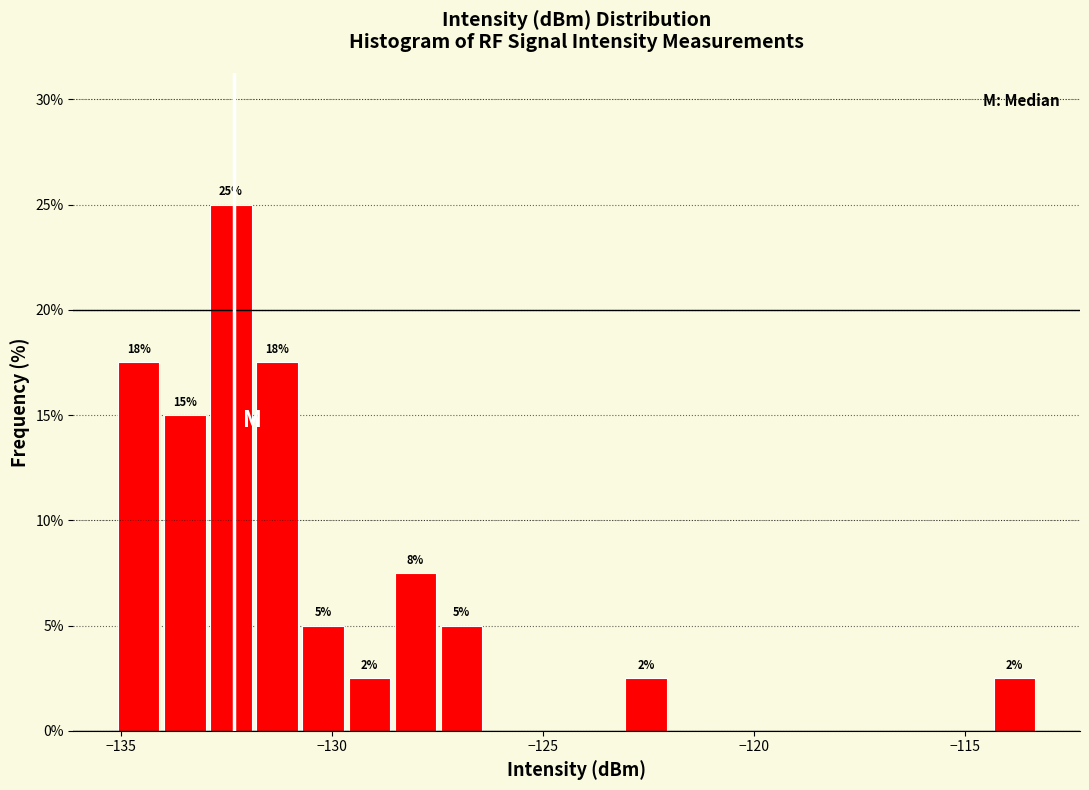

Around what value on the x-axis is the tallest bar? Give the approximate position of its centre, as read against the axis.

-132.5